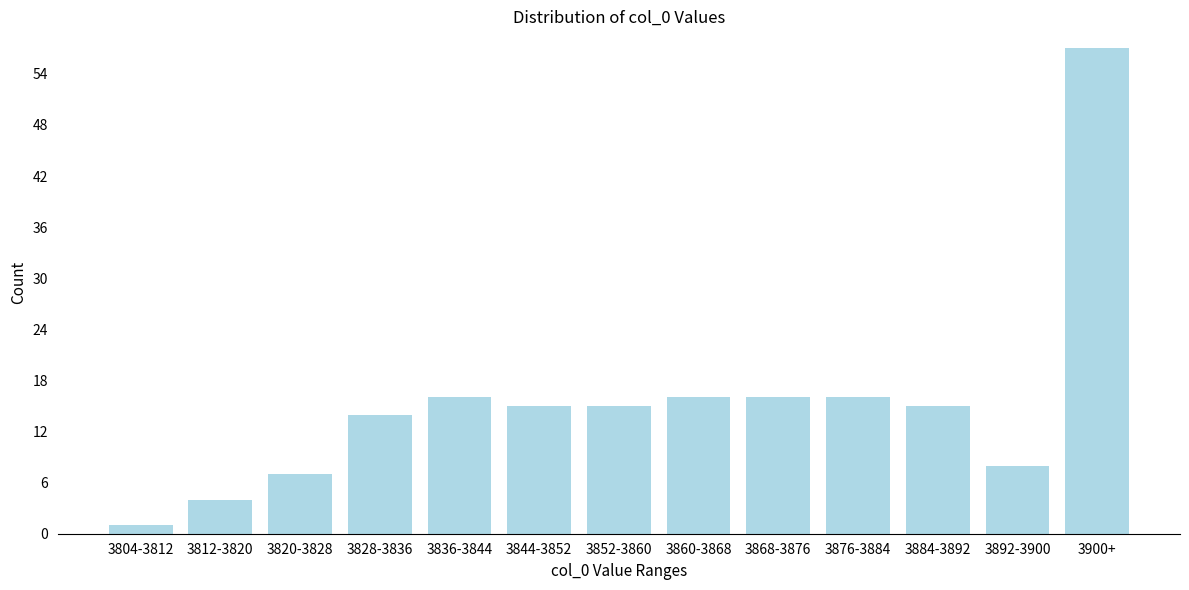

Reading left to right, extract all data points from this chart.

3804-3812=1	3812-3820=4	3820-3828=7	3828-3836=14	3836-3844=16	3844-3852=15	3852-3860=15	3860-3868=16	3868-3876=16	3876-3884=16	3884-3892=15	3892-3900=8	3900+=57